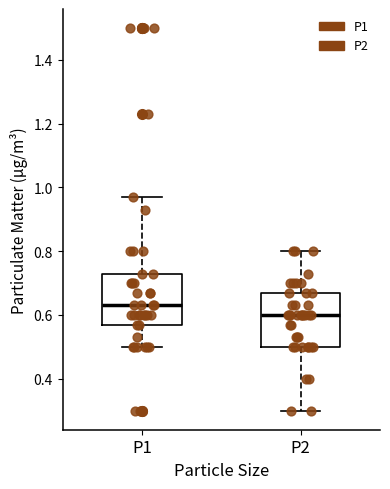

Which box's median line is the highest?

P1